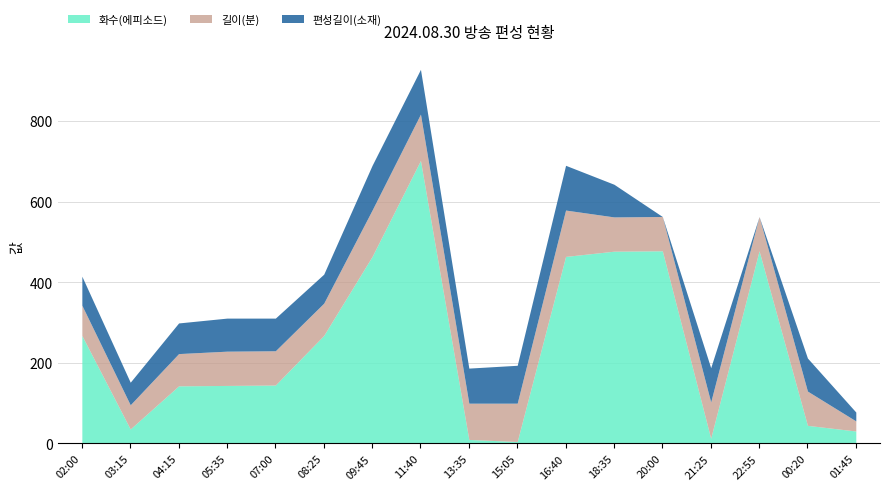

True or false: 길이(분) and 편성길이(소재) intersect in this chart.

False